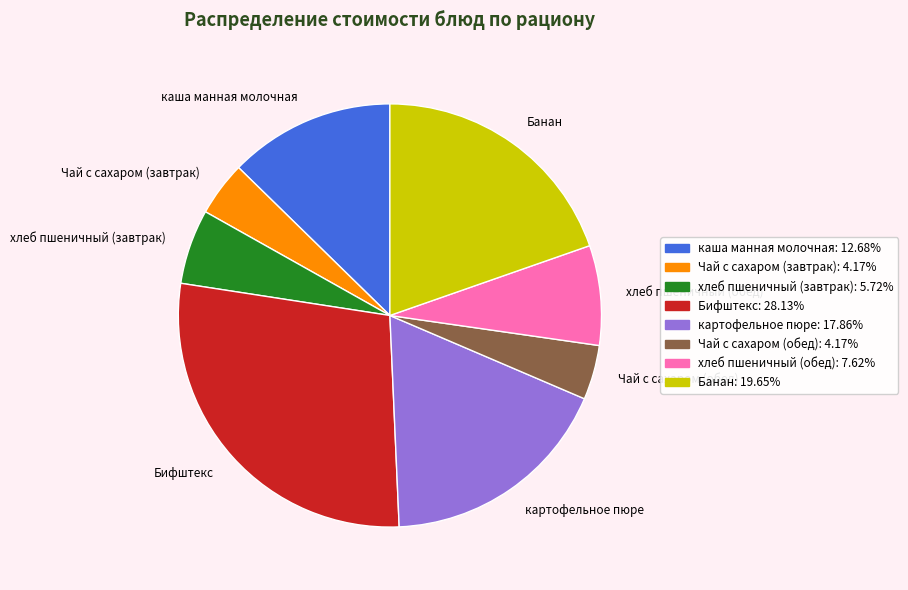

Which slice is the largest?

Бифштекс